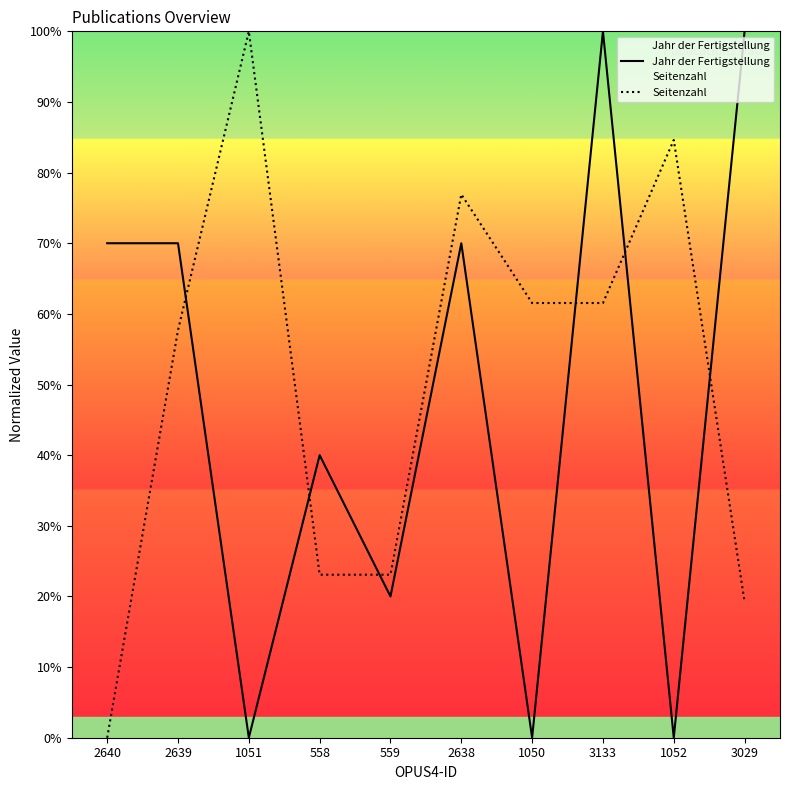

What are all the series names shown in the legend?

Jahr der Fertigstellung, Seitenzahl